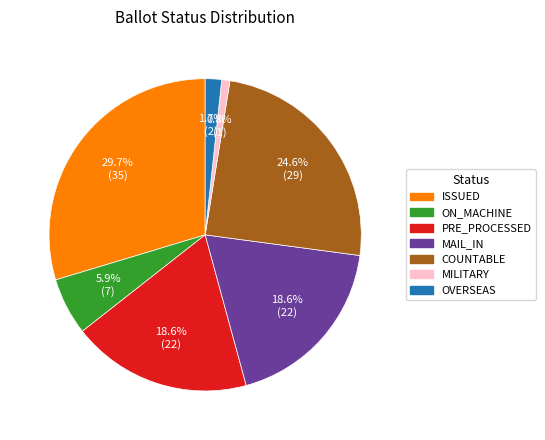

What percentage is the PRE_PROCESSED slice, to the nearest percent?

19%